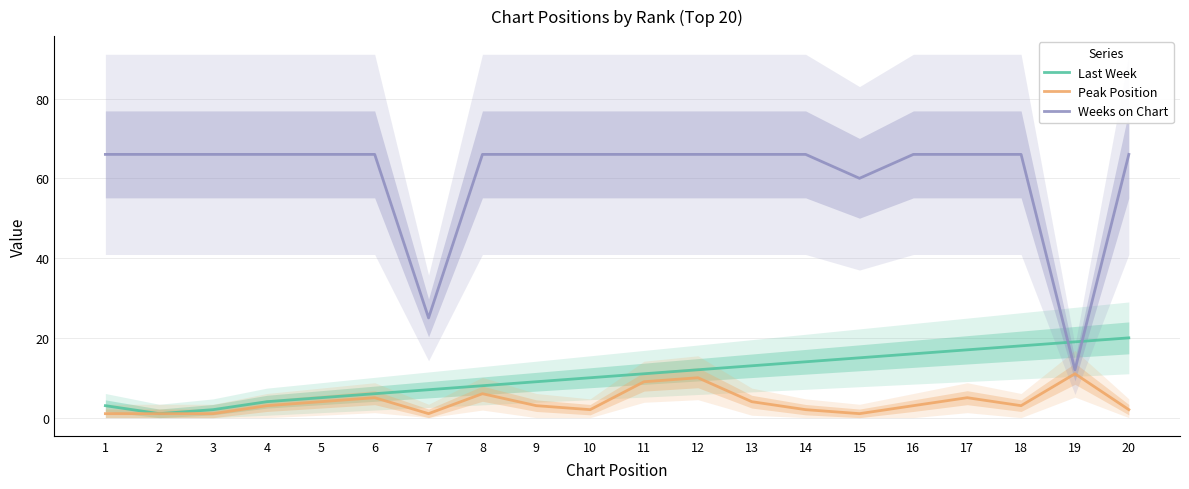

True or false: Last Week and Weeks on Chart intersect in this chart.

True